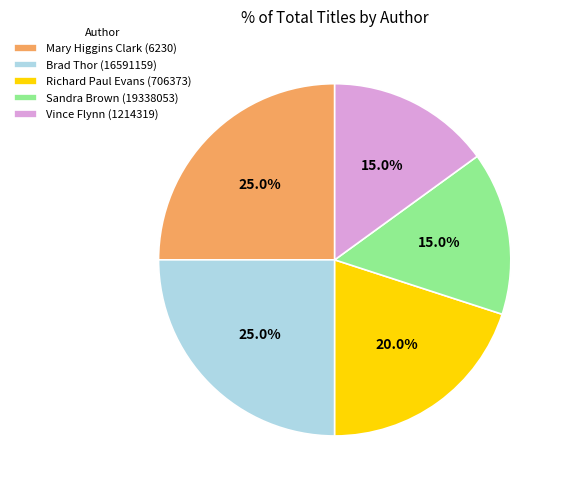

True or false: Sandra Brown (19338053) accounts for 5% of the total.

False